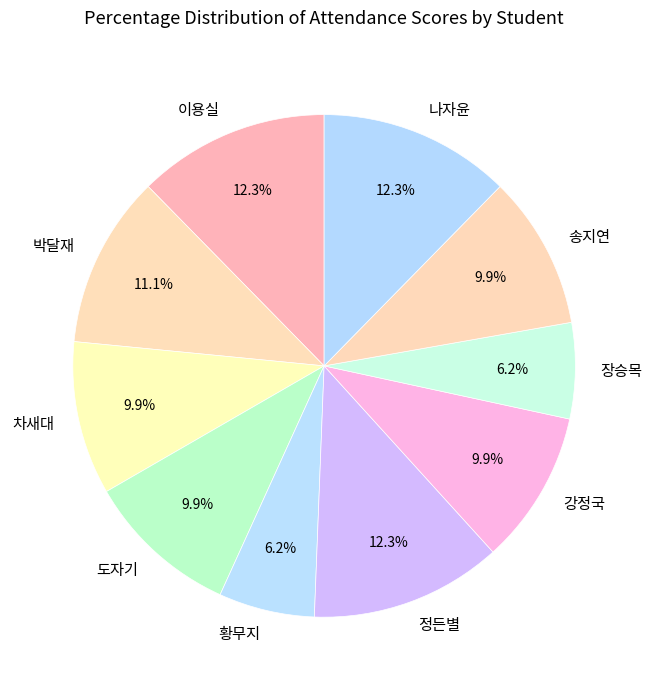

What percentage do 도자기 and 차새대 together represent?

19.8%